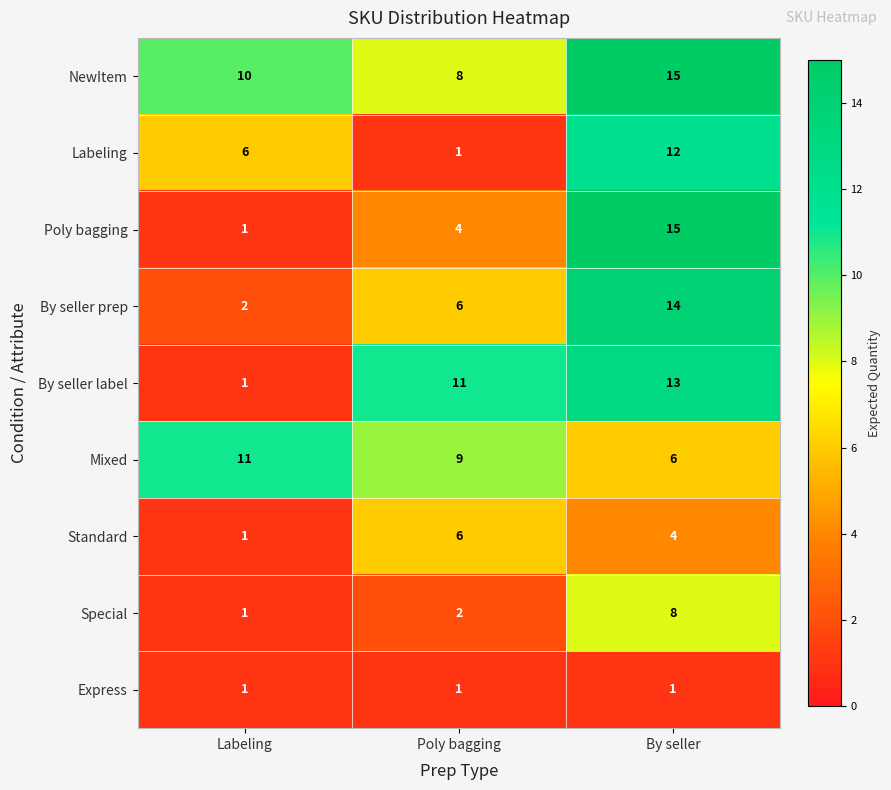

Reading left to right, extract all data points from this chart.

NewItem: 10	8	15
Labeling: 6	1	12
Poly bagging: 1	4	15
By seller prep: 2	6	14
By seller label: 1	11	13
Mixed: 11	9	6
Standard: 1	6	4
Special: 1	2	8
Express: 1	1	1